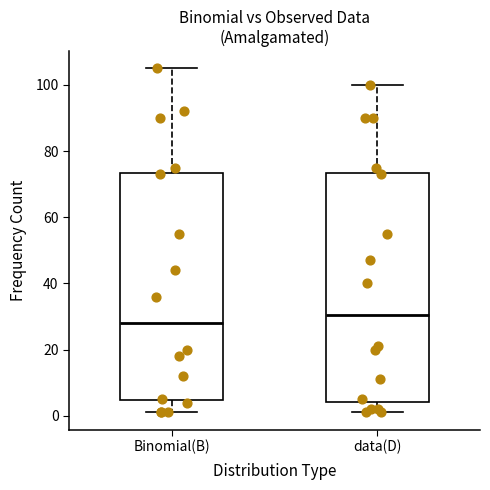

Which box's median line is the highest?

data(D)